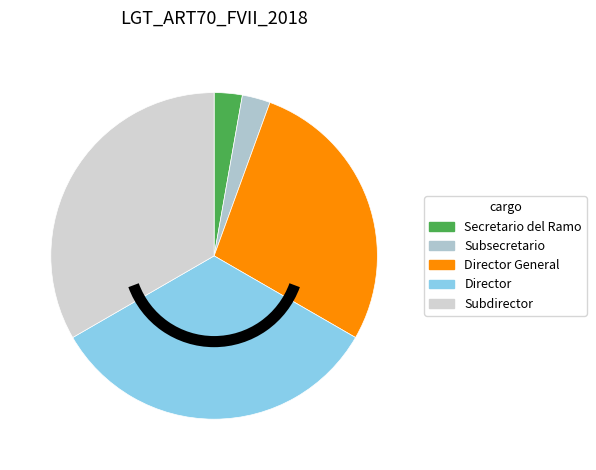

Is there a majority slice in this chart?

No